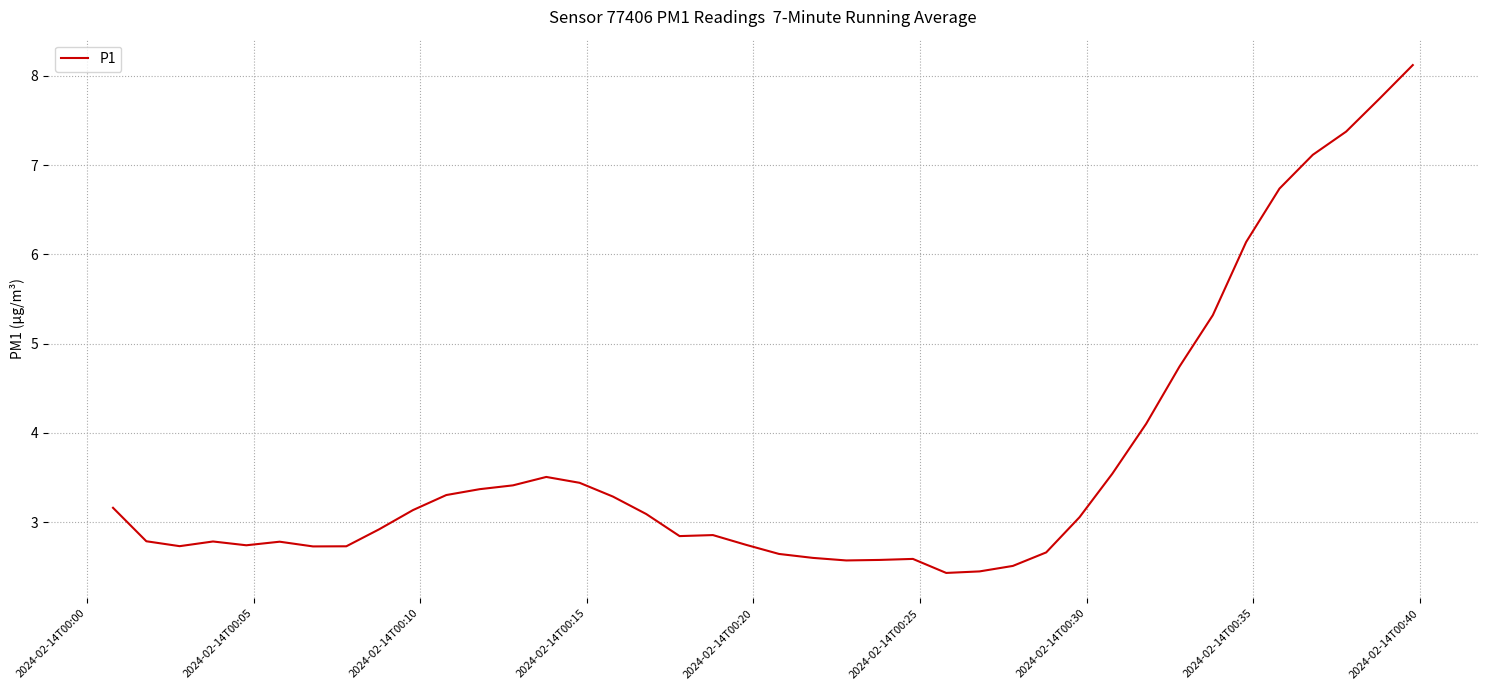

How many values exceed 3?

20